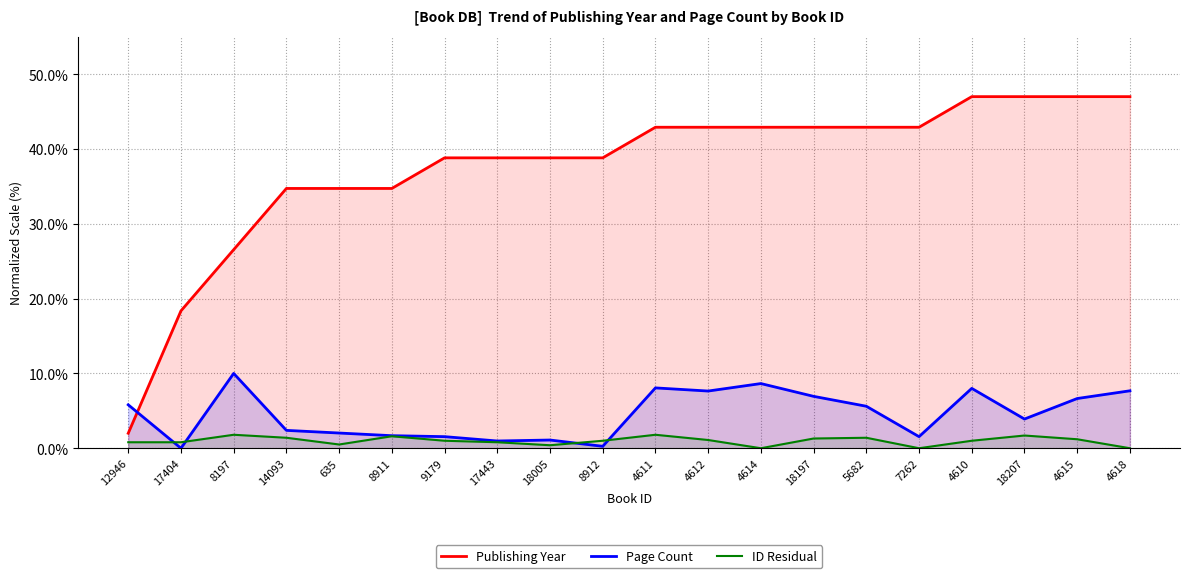

True or false: ID Residual has a value of 1.2 at 12946.

False